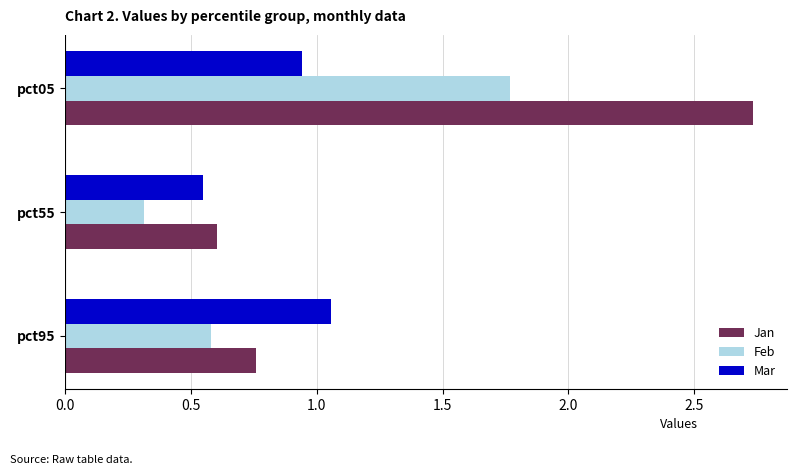

What is the difference between the highest and lowest values at pct55?

0.3